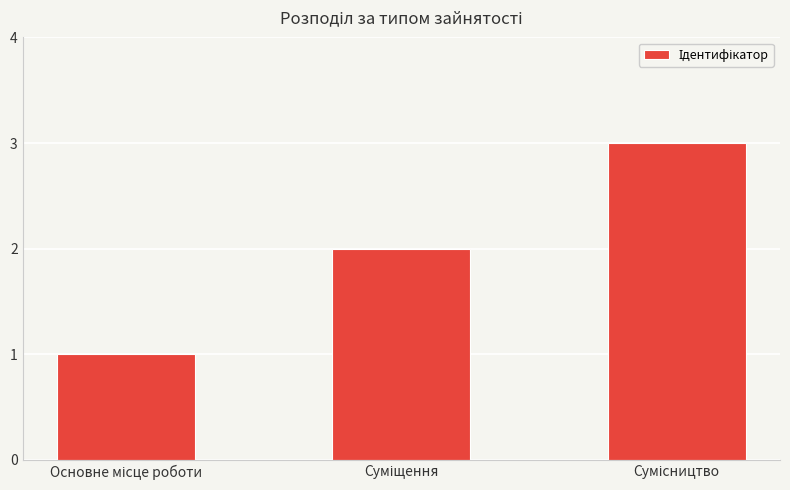

What is the maximum value shown in the chart?

3